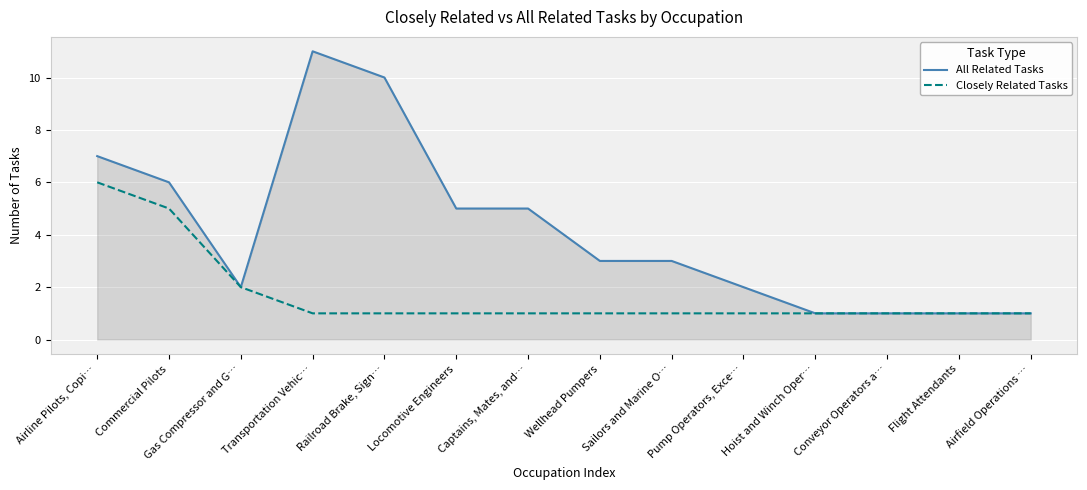

Does the chart have visible grid lines?

Yes